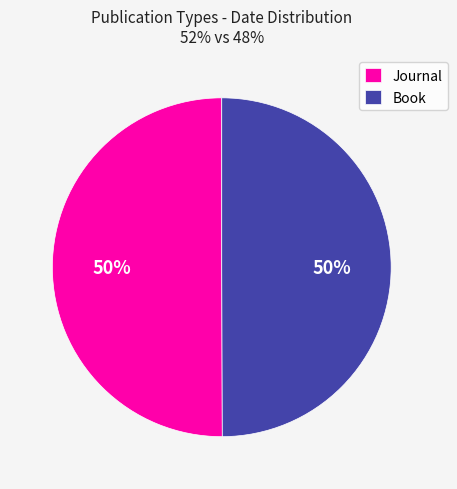

Do Book and Journal together represent more than half of the pie?

Yes